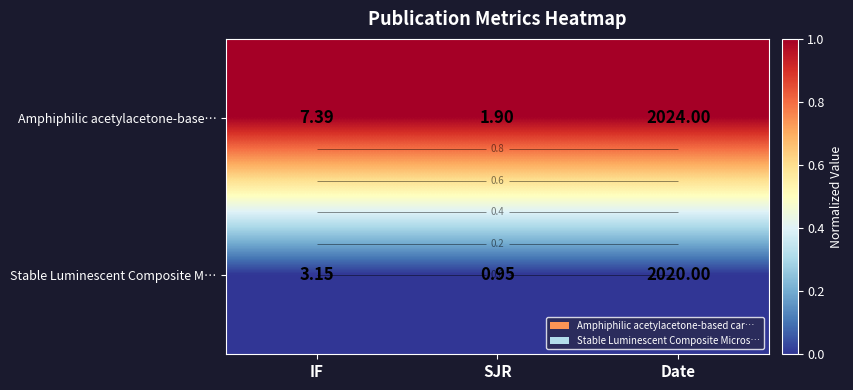

Is it true that Amphiphilic acetylacetone-base… equals 1 at Date?

True